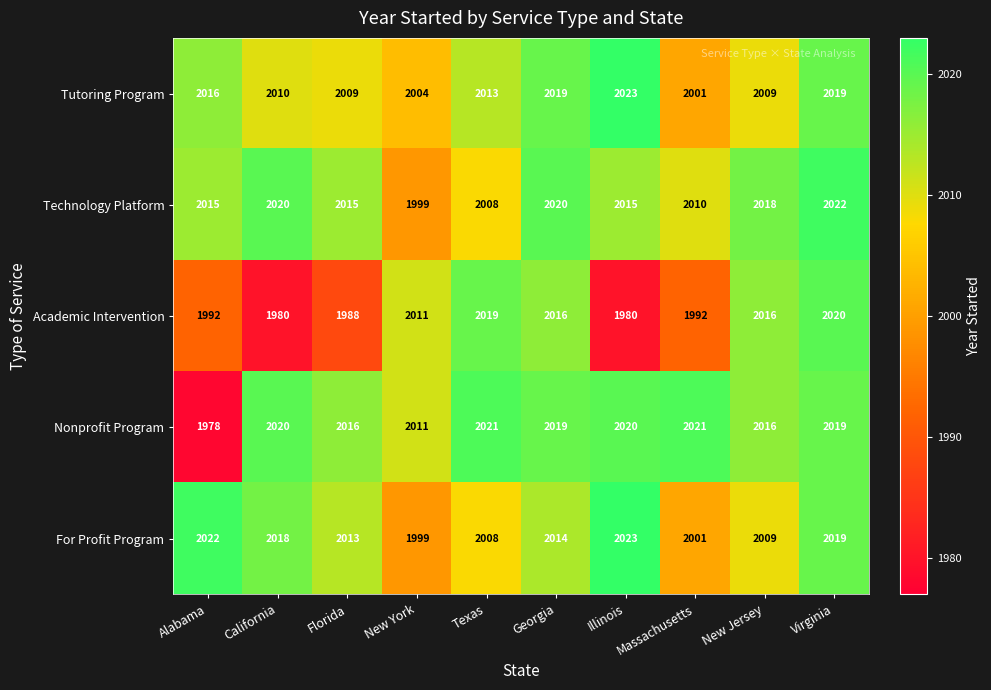

What is the sum of the Technology Platform values at Georgia and Alabama?

4035